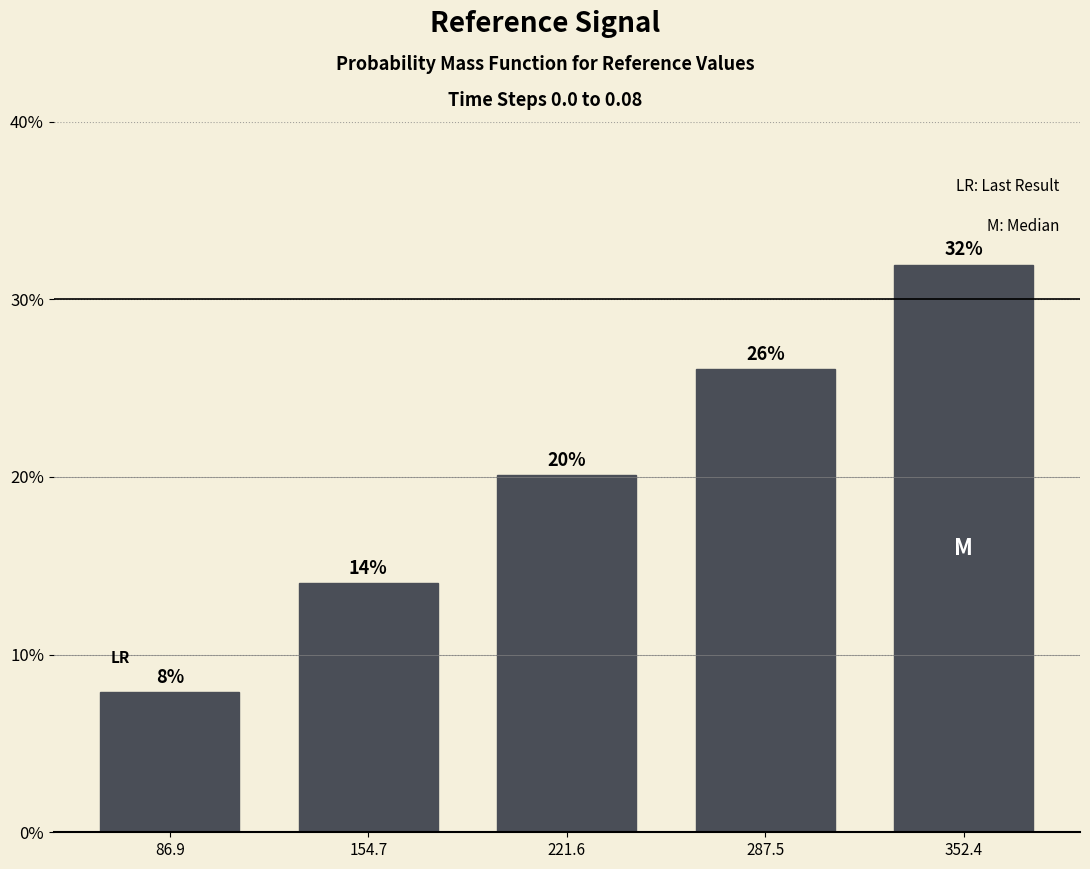

Where is the data nearest to the value 19?

221.6